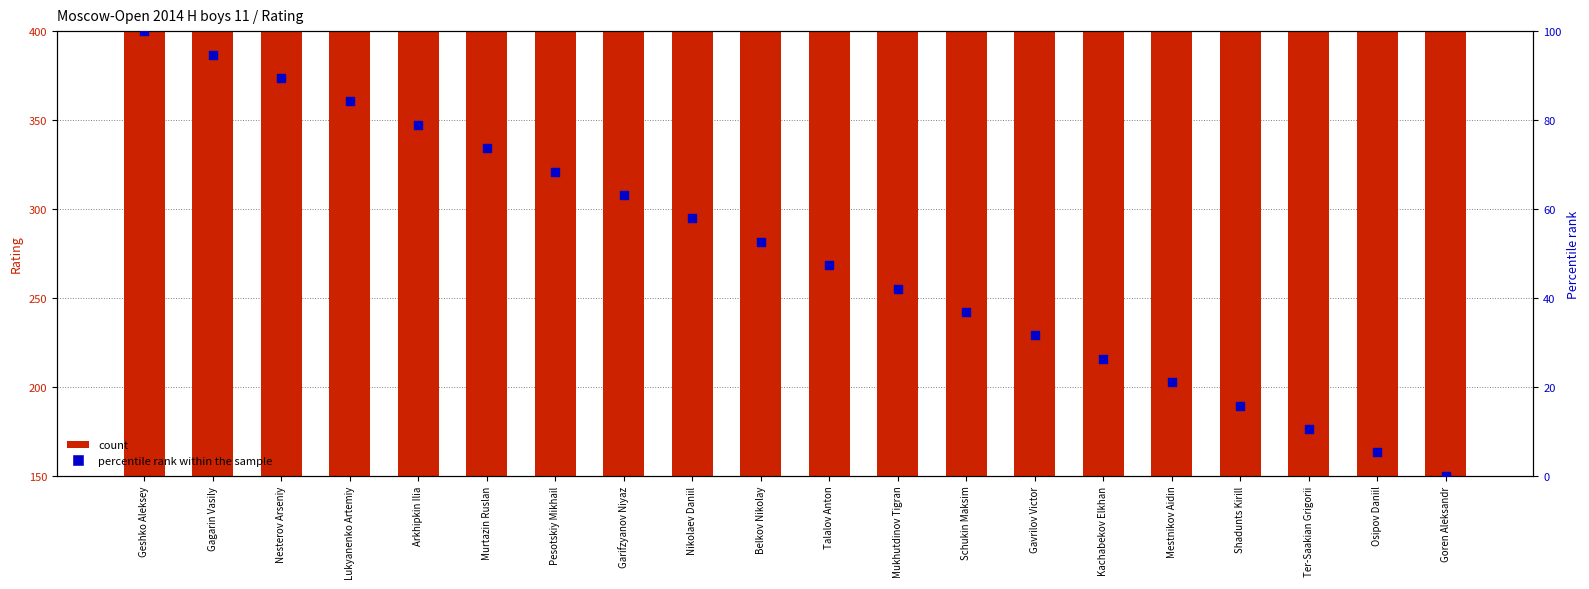

Is the value of count at Belkov Nikolay greater than the value of percentile rank within the sample at Kachabekov Elkhan?

Yes